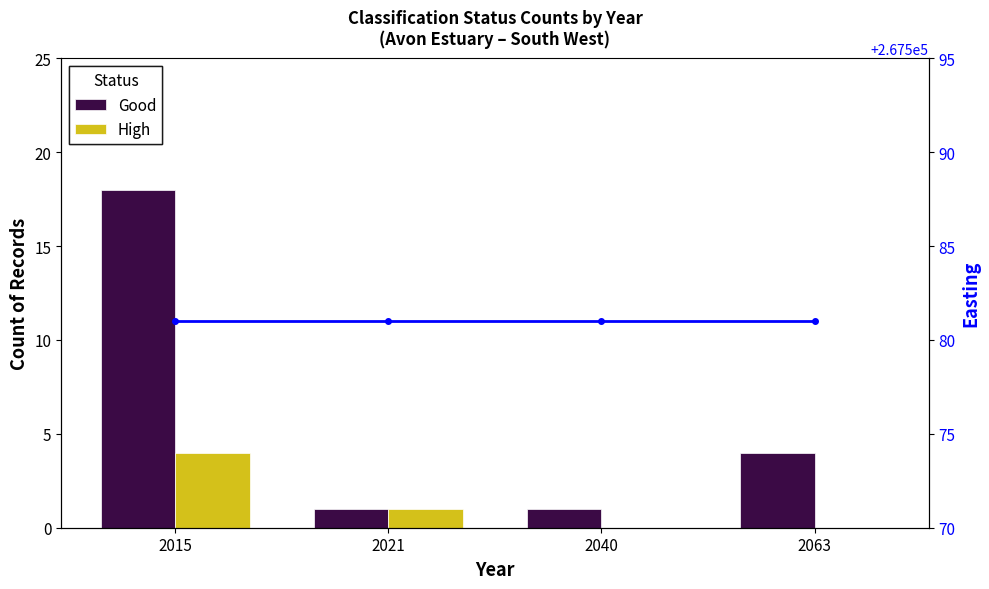

What is the value of the Good bar at the 1st from the left?

18